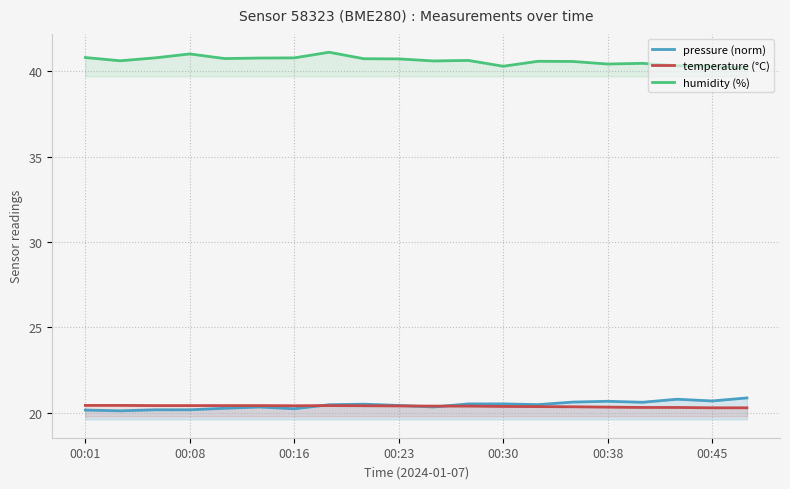

What is the maximum value shown in the chart?

41.1